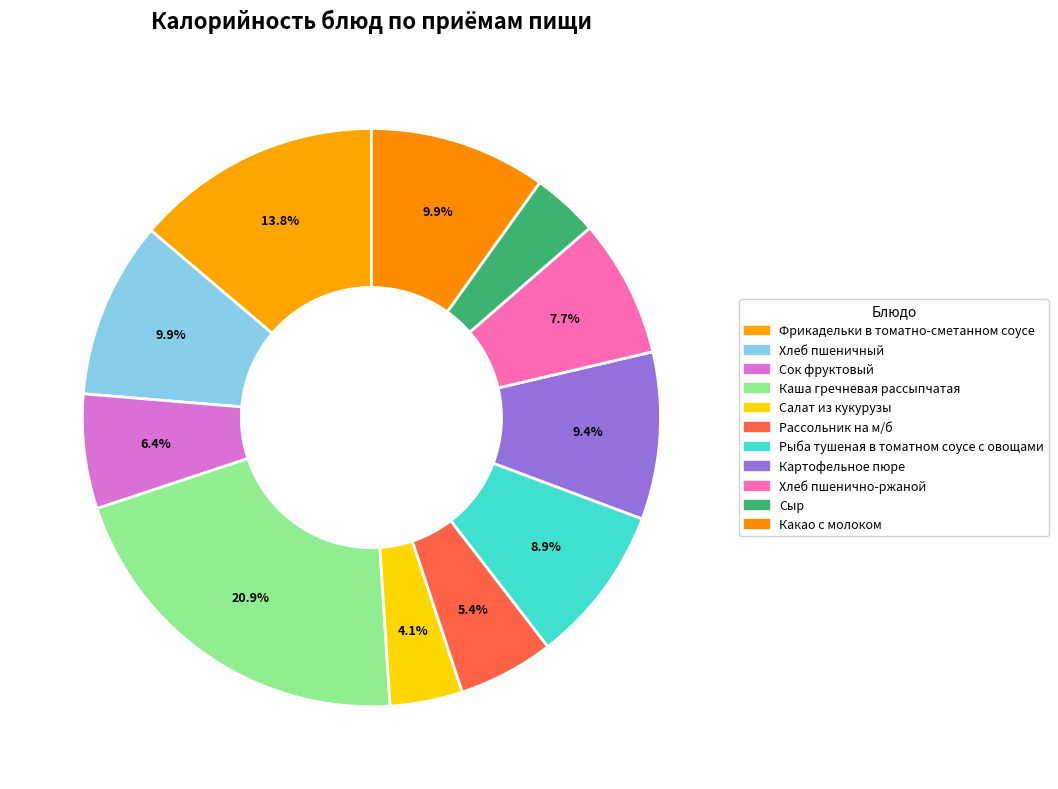

What is the ratio of the value at Картофельное пюре to the value at Какао с молоком?

0.9